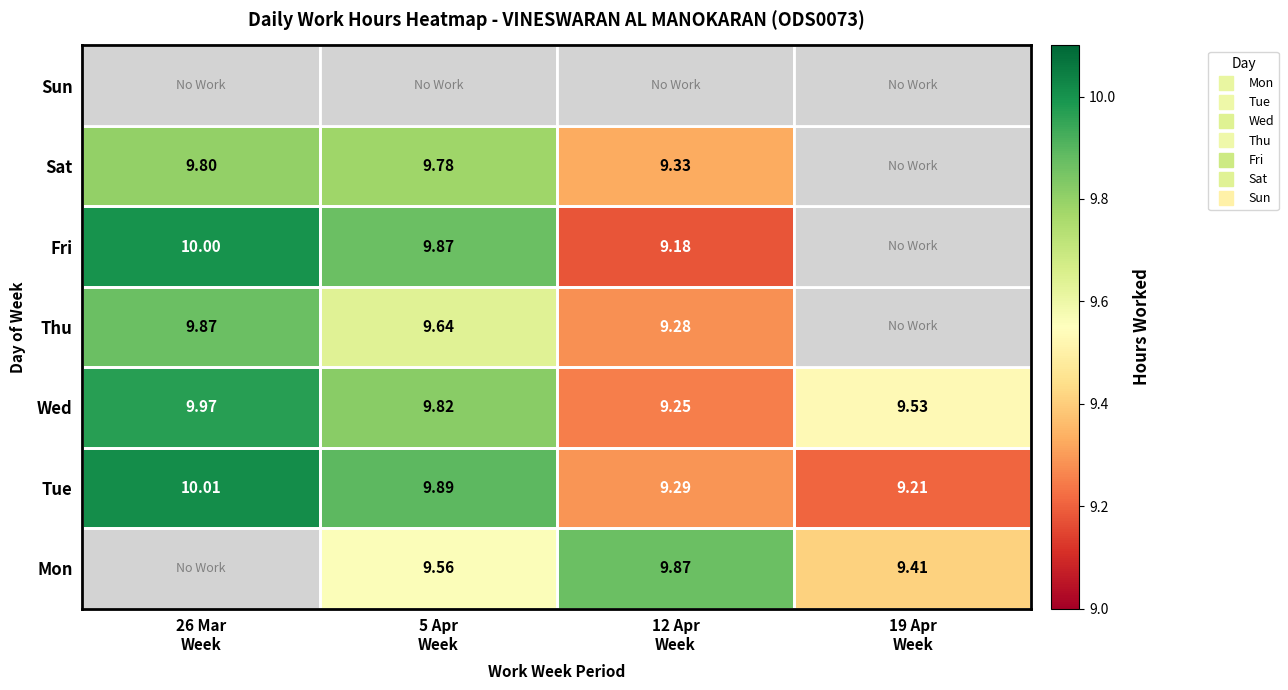

At 12 Apr Week, list the series in order from smallest to largest.

Sun, Fri, Wed, Thu, Tue, Sat, Mon